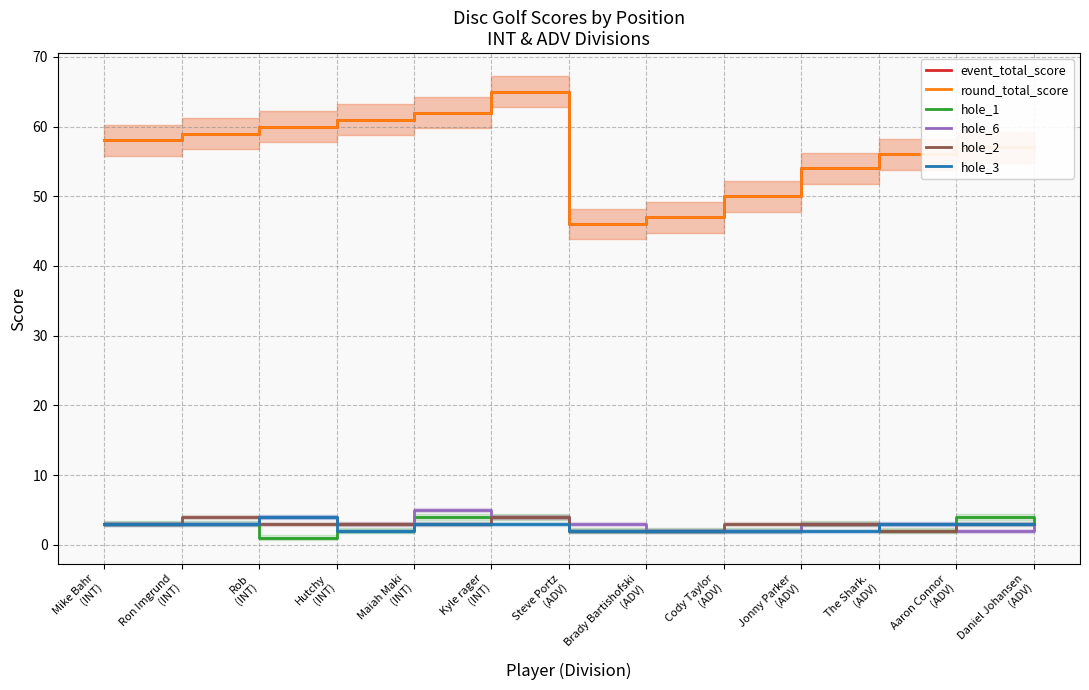

What is the sum of all hole_3 values?

35